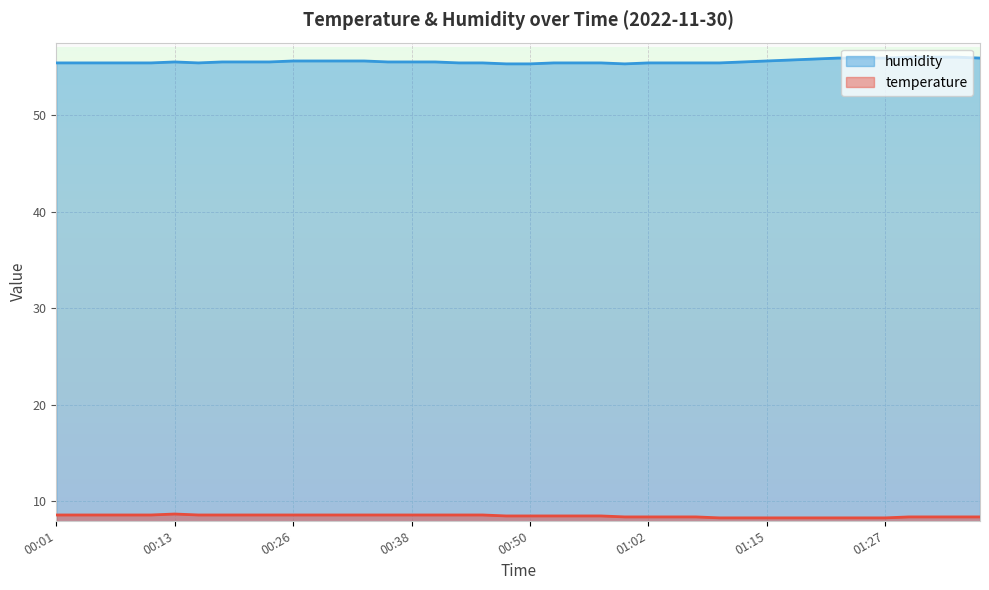

List the labels in order of temperature value, largest first.

00:13, 00:01, 00:03, 00:06, 00:08, 00:11, 00:16, 00:18, 00:21, 00:23, 00:26, 00:28, 00:31, 00:33, 00:36, 00:38, 00:40, 00:43, 00:45, 00:48, 00:50, 00:53, 00:55, 00:58, 01:00, 01:02, 01:05, 01:07, 01:29, 01:32, 01:34, 01:36, 01:10, 01:12, 01:15, 01:17, 01:19, 01:22, 01:24, 01:27